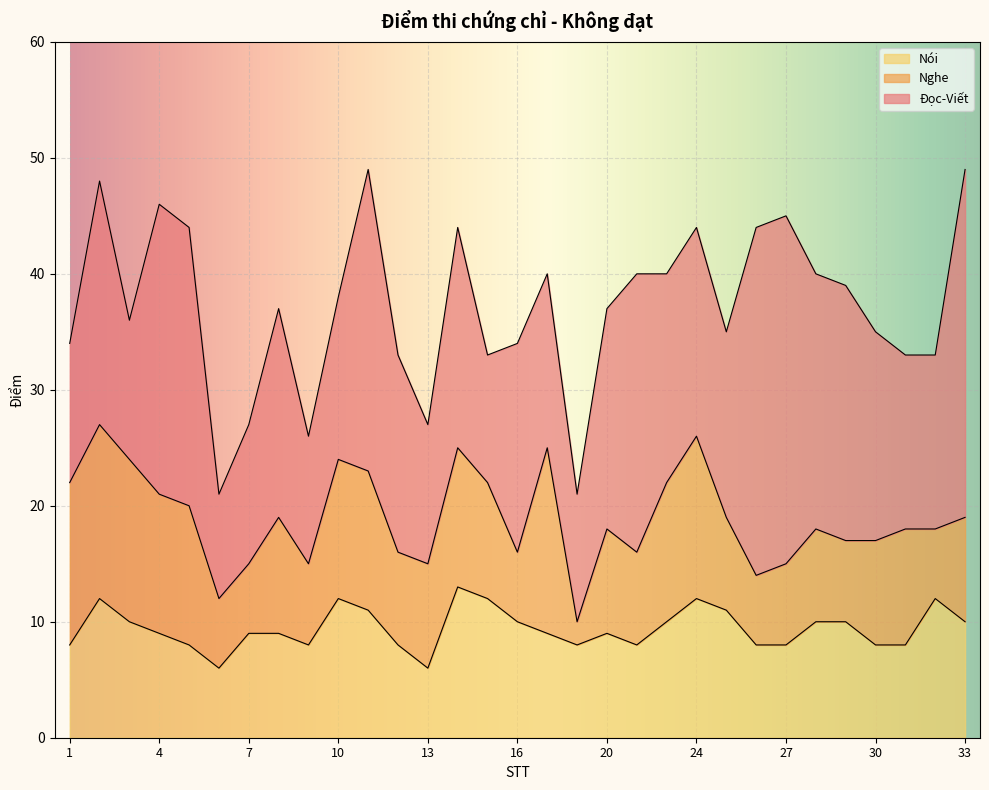

The value of Nói at 9 is 11. True or false?

False